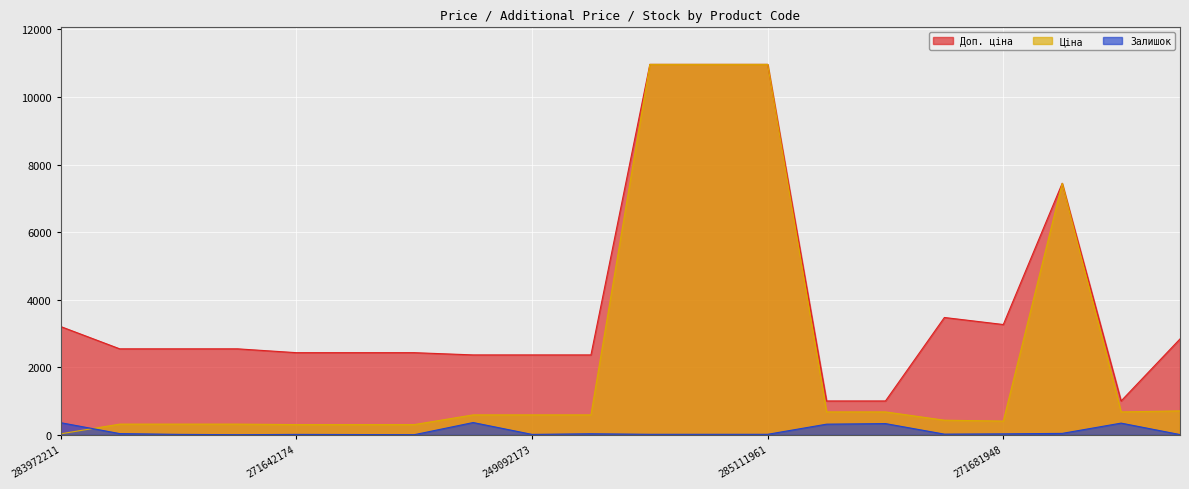

What is the total value across all series at 283972211?

3597.1